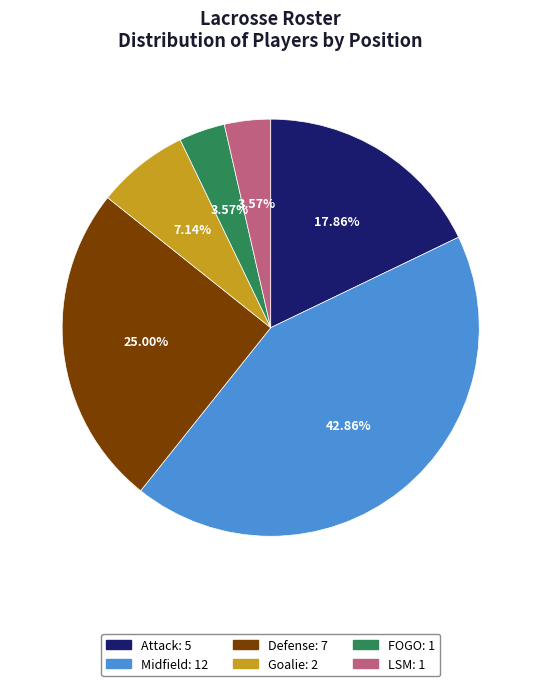

Between Defense and Attack, which is larger?

Defense